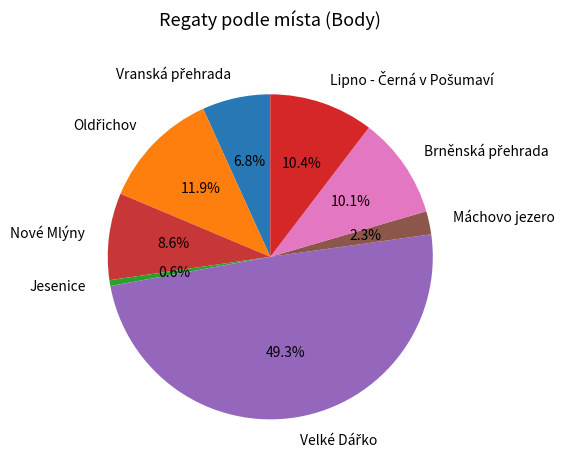

Does Nové Mlýny represent more than half of the total?

No